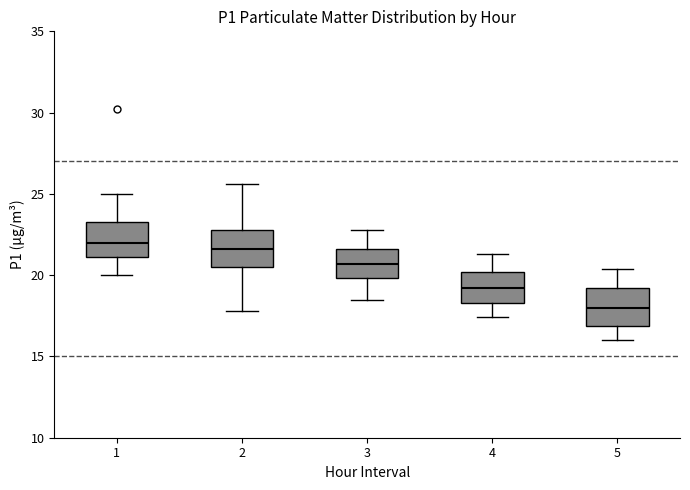

Where is the upper edge of the box at x = 4 on the y-axis? The values are not printed on the chart, so give them approximately, as read against the axis.

20.0